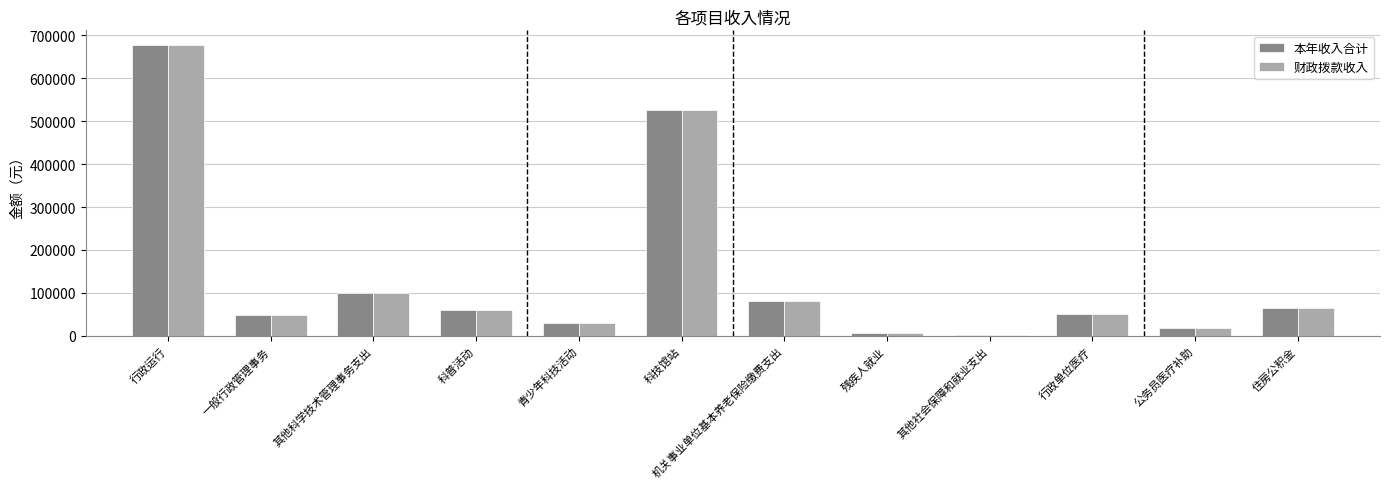

What position from the right is 公务员医疗补助?

2